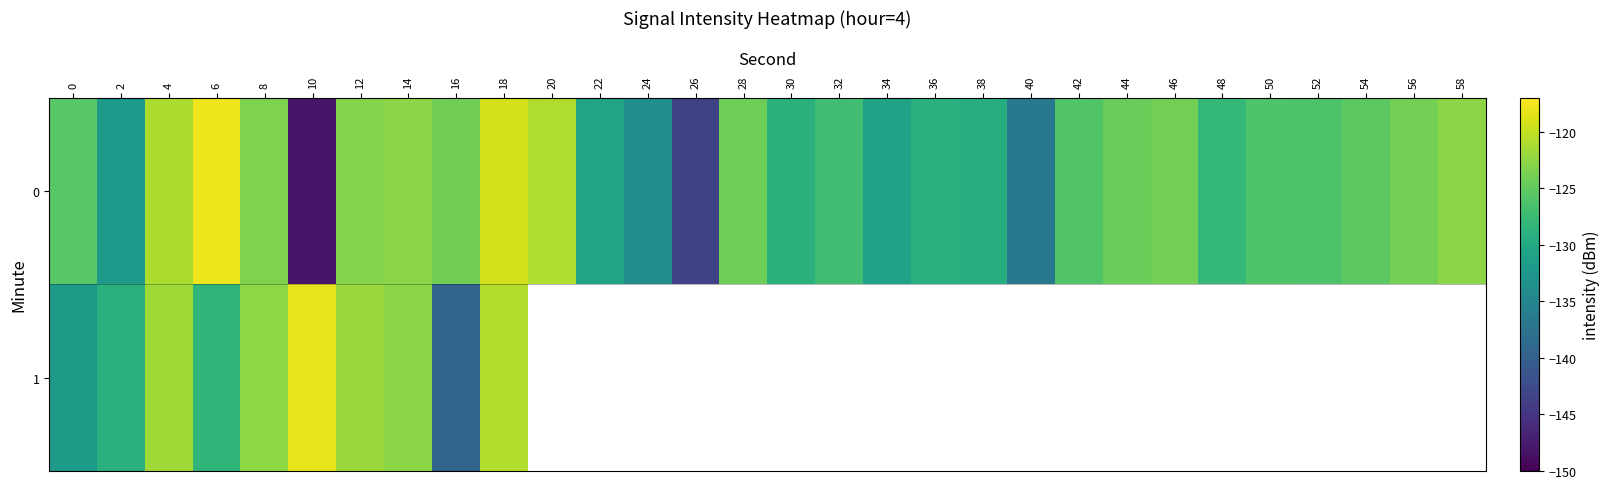

Count the number of data series in this chart.

2